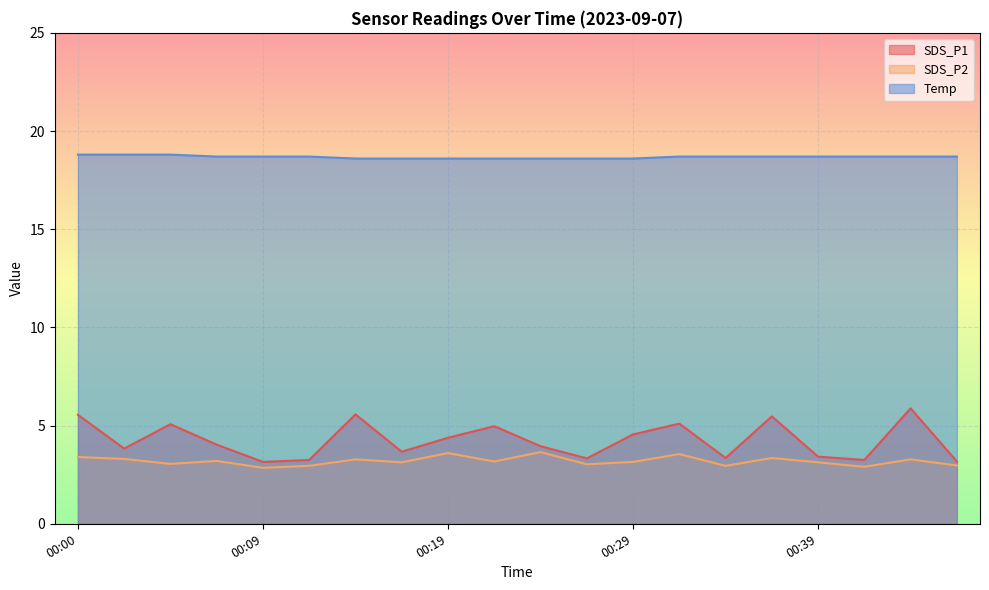

What is the smallest value displayed?

2.9